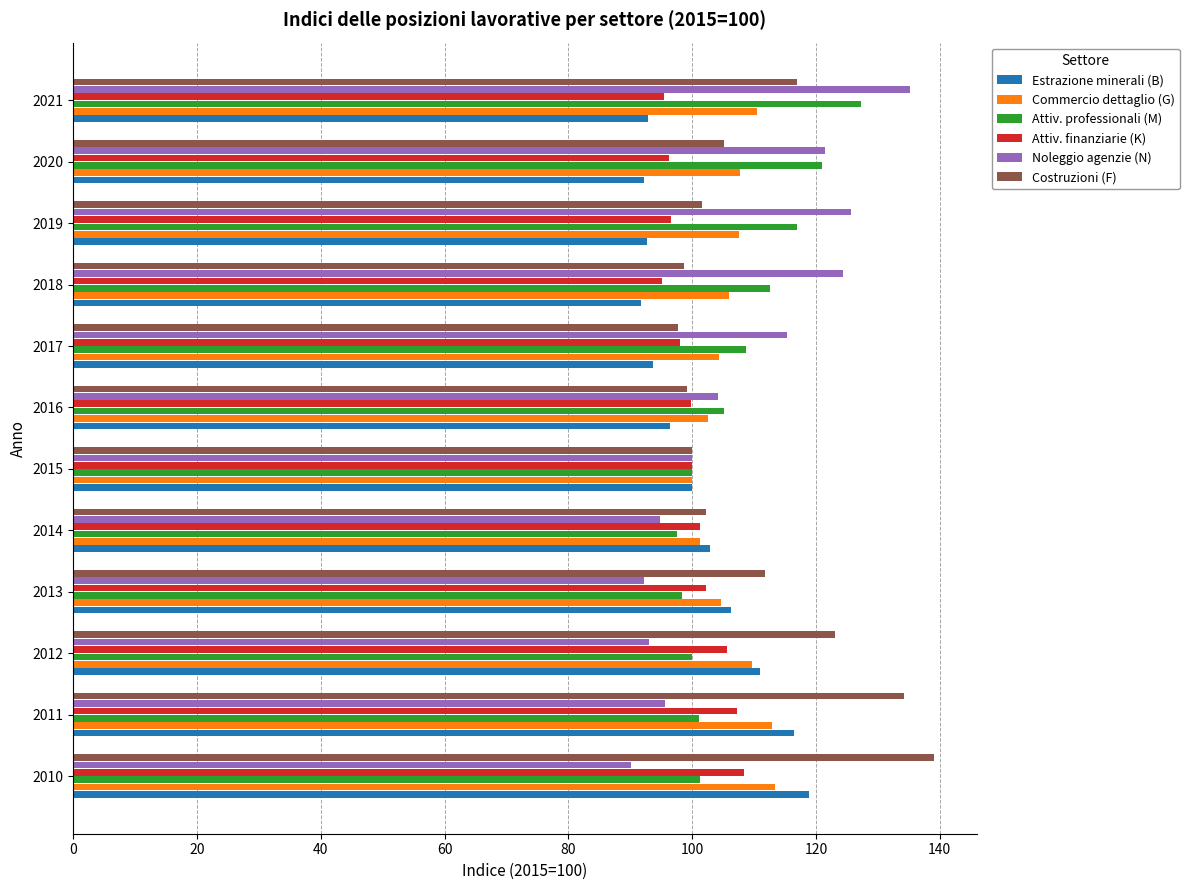

True or false: Estrazione minerali (B) has a value of 167.3 at 2015.

False